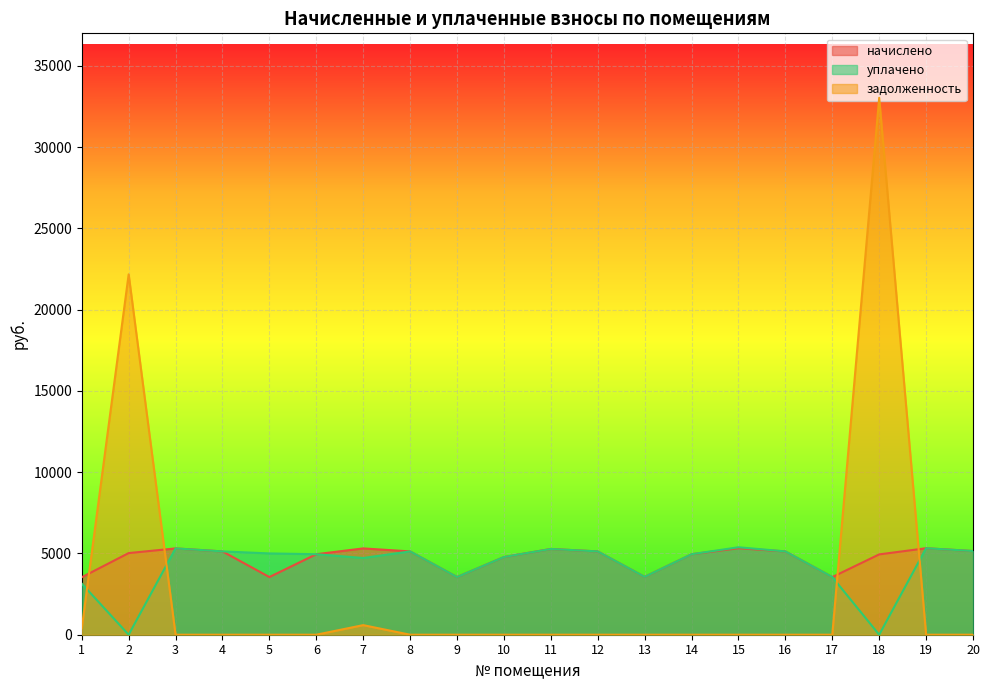

True or false: уплачено and начислено cross at least once.

False